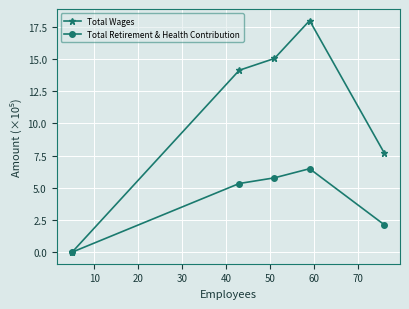

How many data points in Total Wages are less than 14?

2